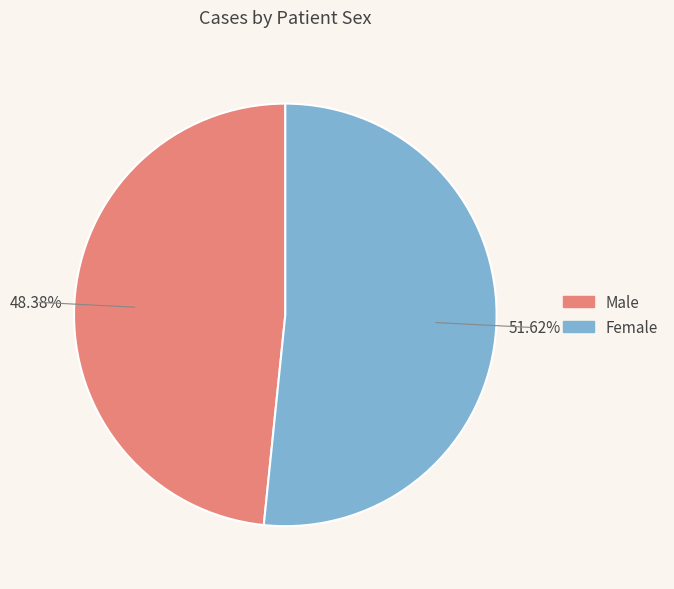

What is the smallest slice in the pie chart?

Male